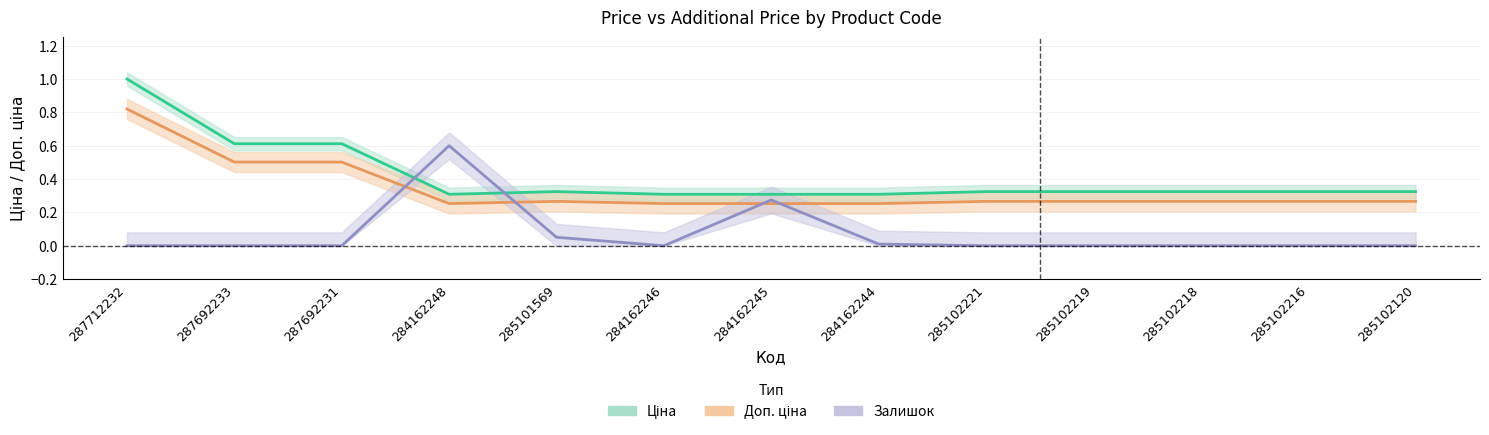

True or false: Ціна and Доп. ціна cross at least once.

False